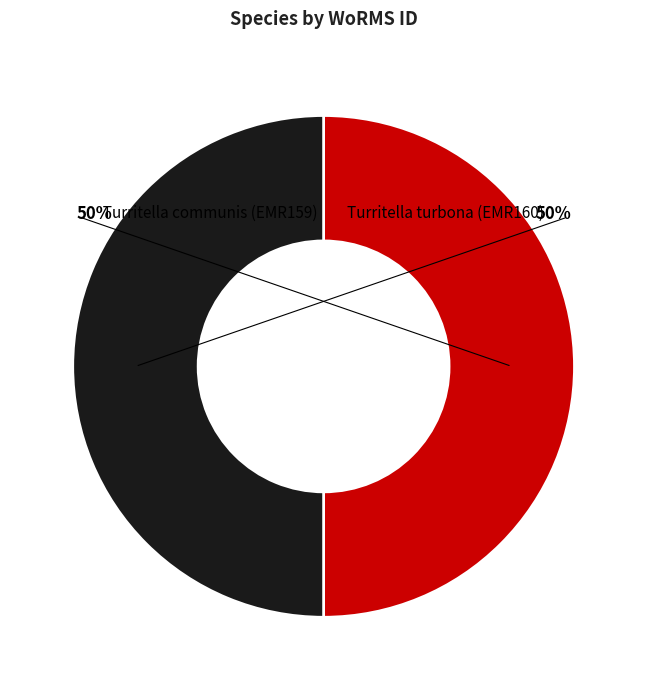

What percentage is NOT represented by Turritella communis (EMR159)?

50.0%